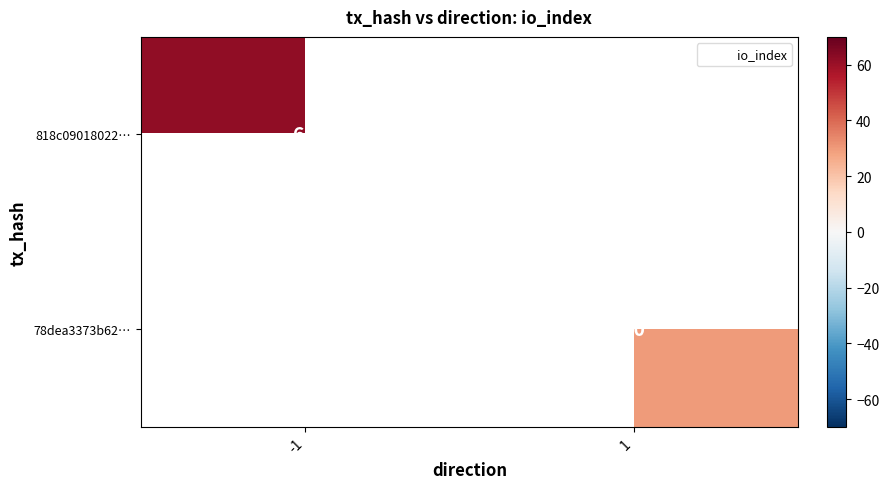

At how many categories does at least one series exceed 32?

1